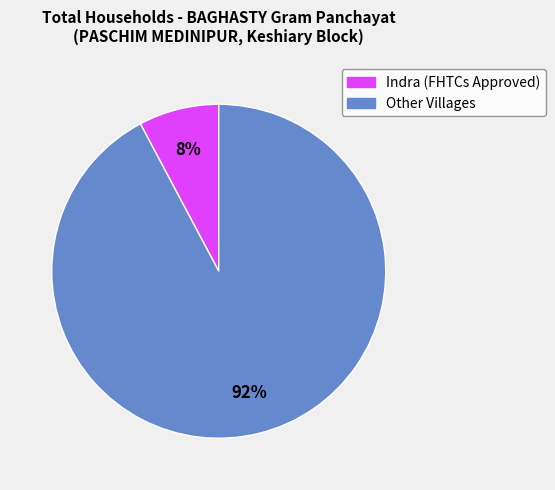

Does any single category account for the majority?

Yes